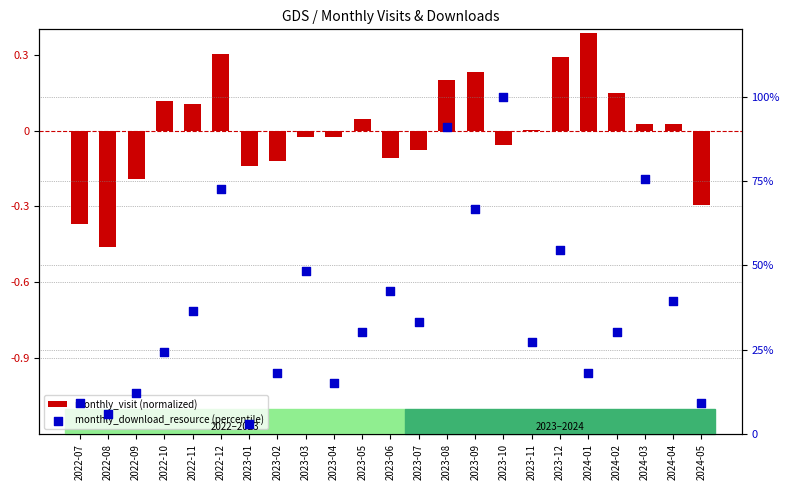

Which series has the largest Y range (max minus min)?

monthly_download_resource (percentile)